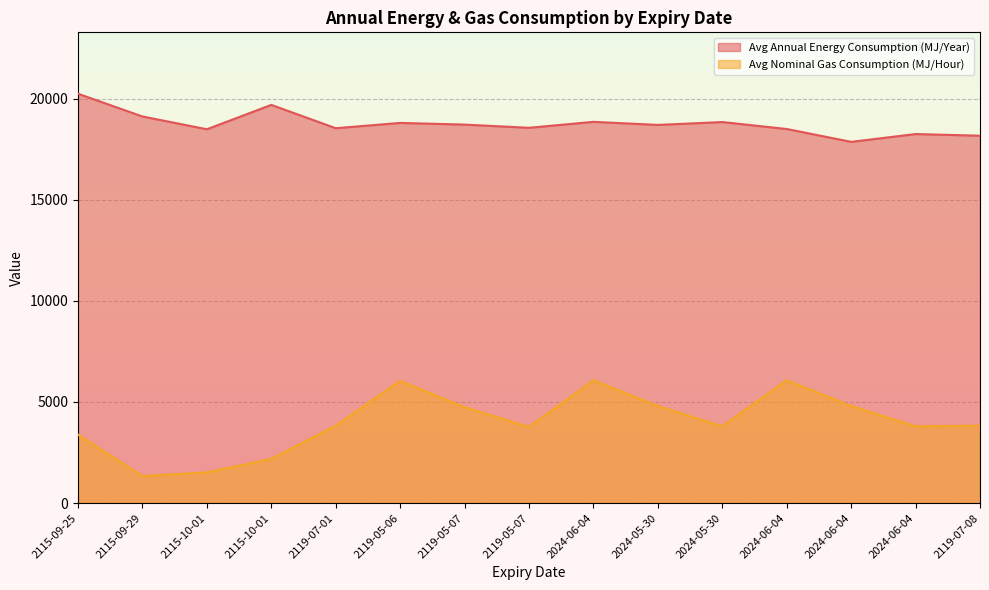

What is the label of the 9th point from the left?

2024-06-04